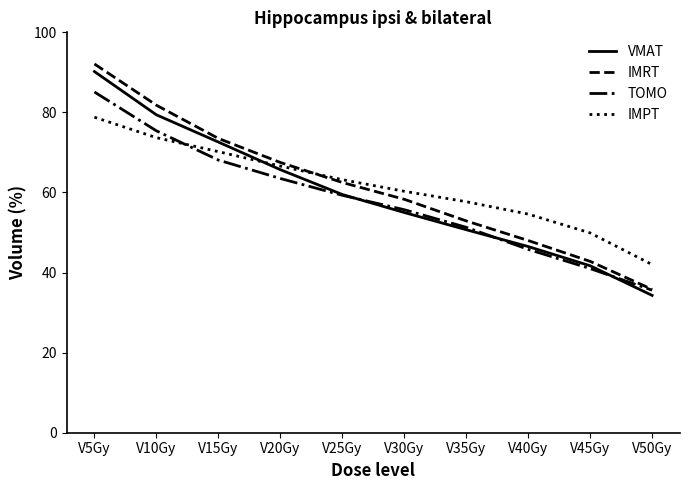

At which label is VMAT closest to 62?

V25Gy